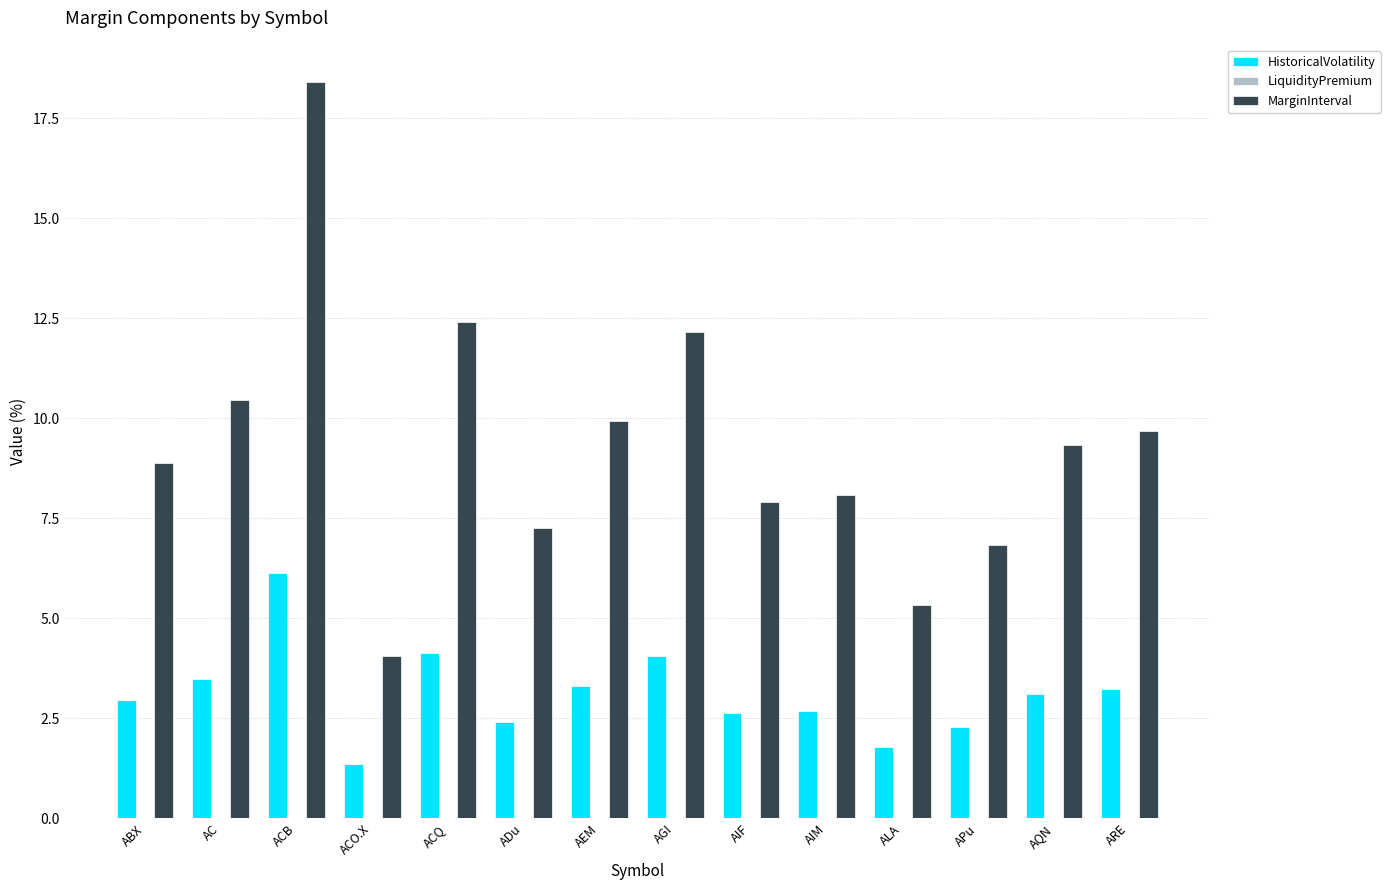

How many bars are there in total?

28